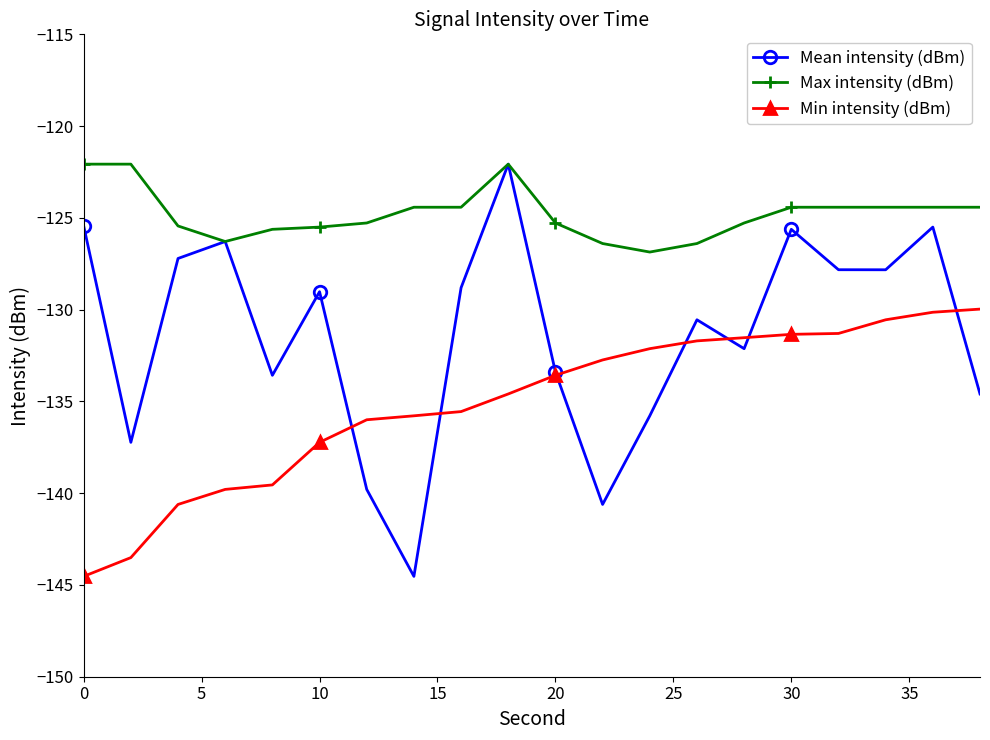

Which series has the largest total across all categories?

Max intensity (dBm)